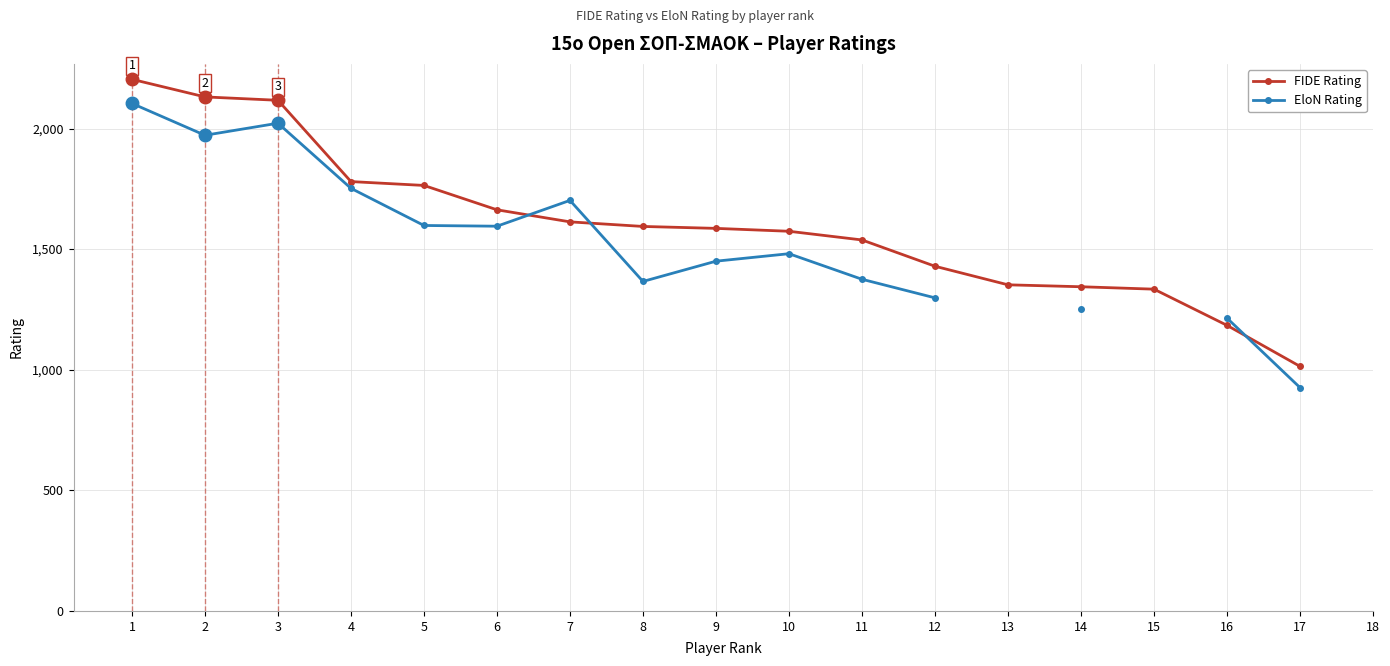

At 13, list the series in order from smallest to largest.

FIDE Rating, EloN Rating